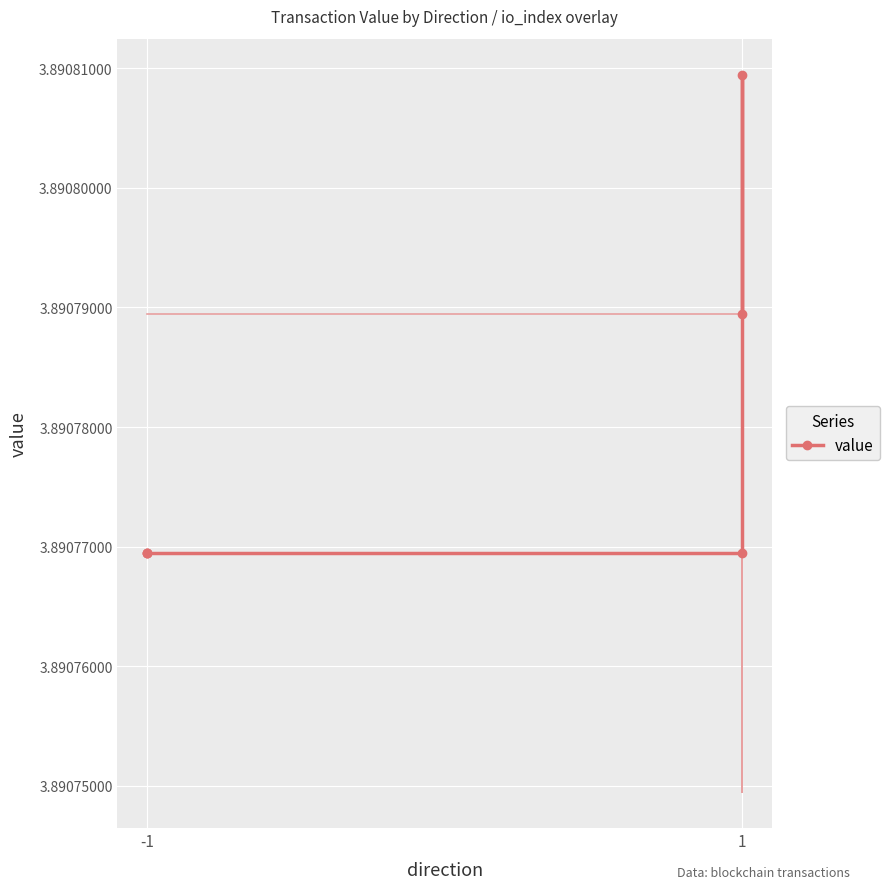

True or false: the data has more than 2 interior local peaks.

False